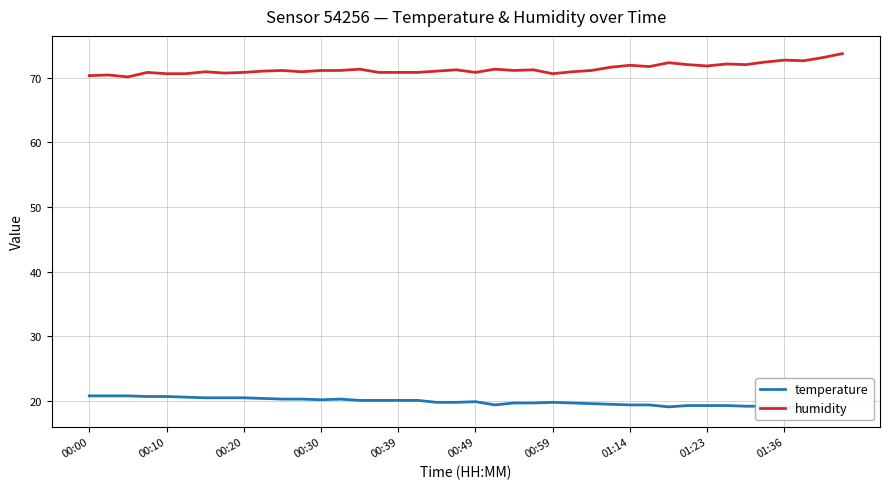

True or false: humidity and temperature cross at least once.

False